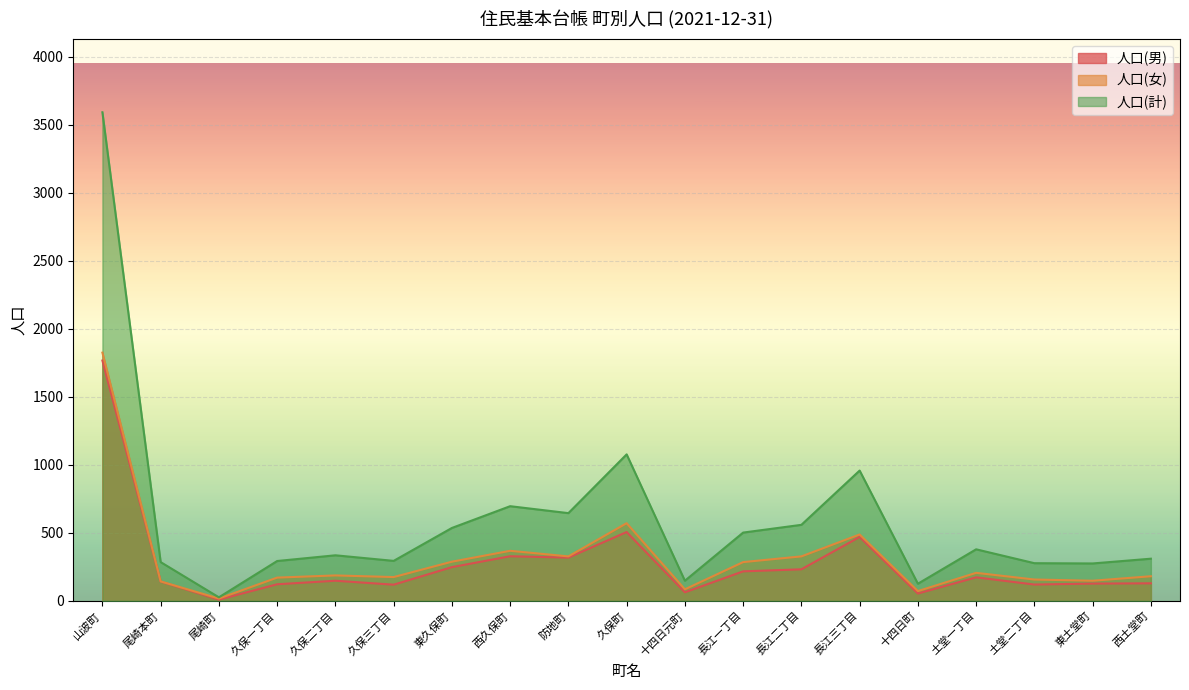

At which label does 人口(計) first exceed 335?

山波町